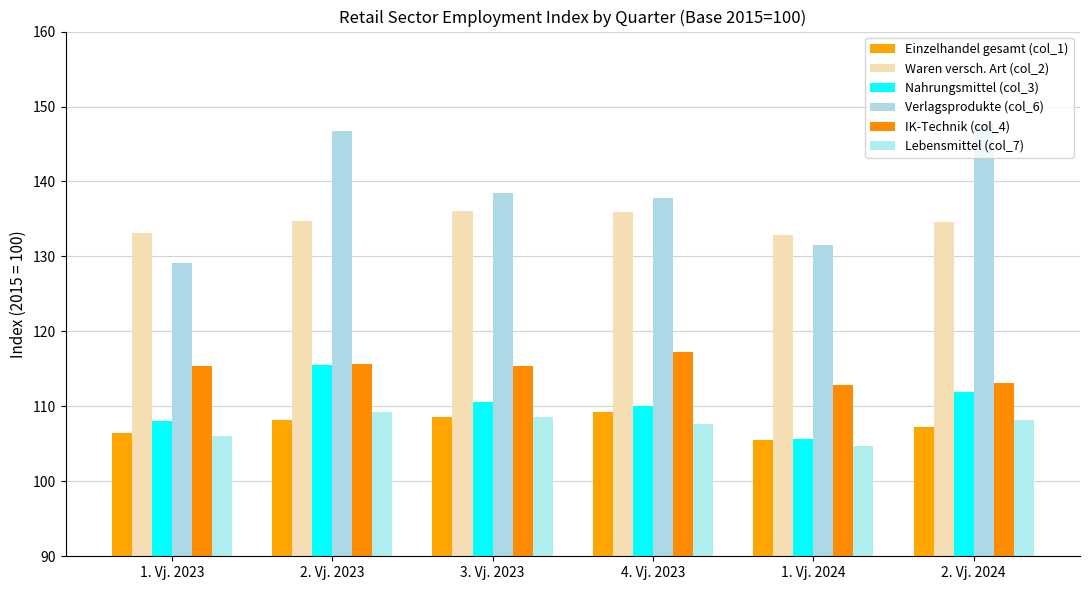

How many data points does each series have?

6